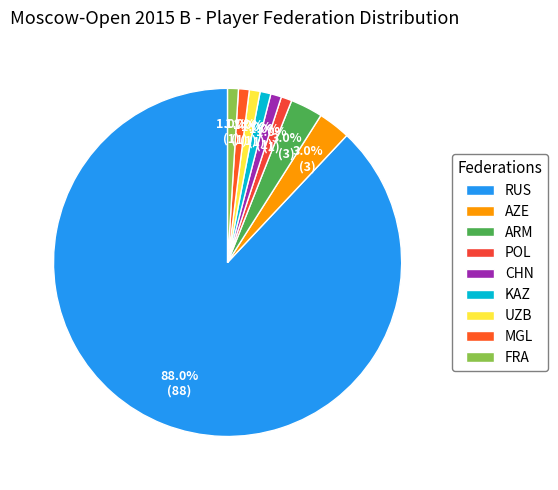

The KAZ slice represents 9% of the pie. True or false?

False